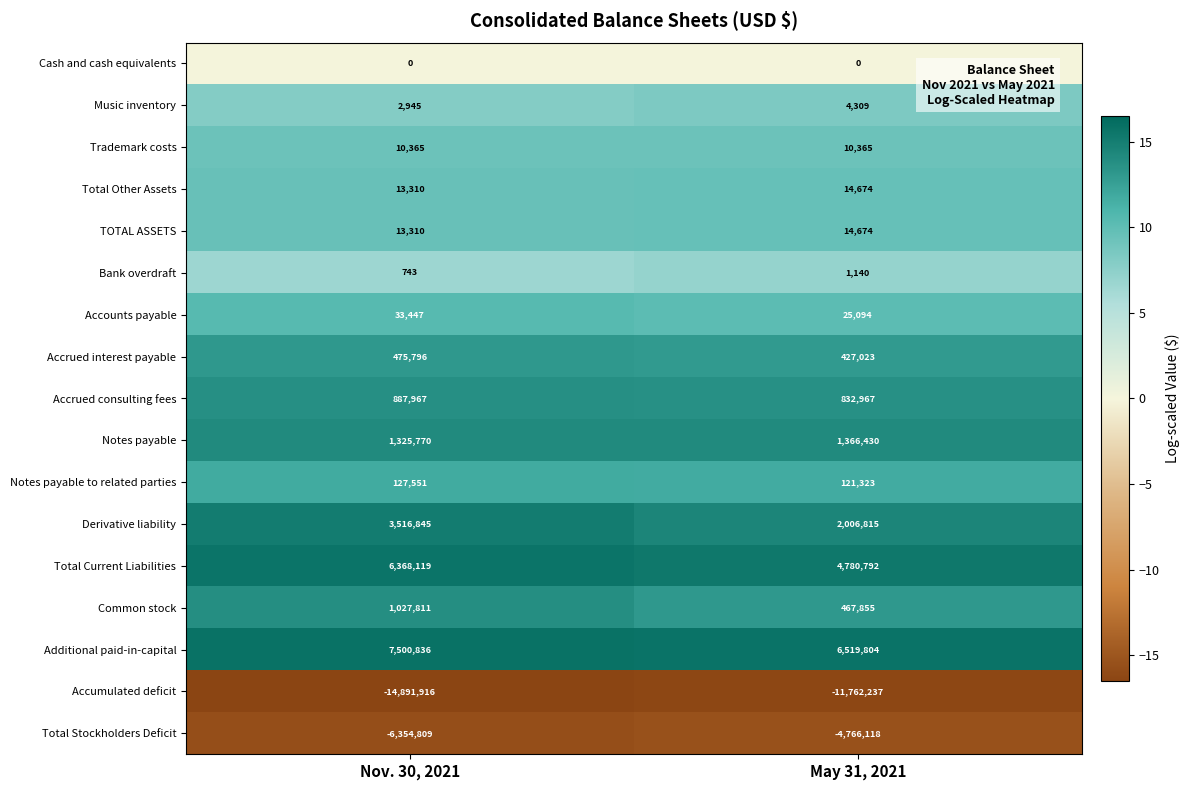

At which category is the sum across all series the highest?

May 31, 2021